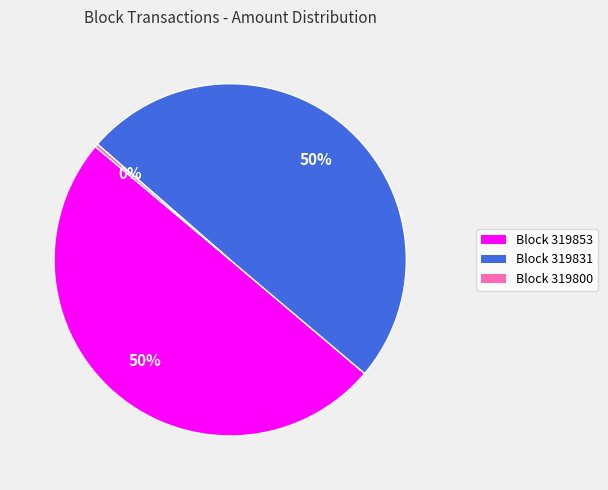

How many slices are in this pie chart?

3